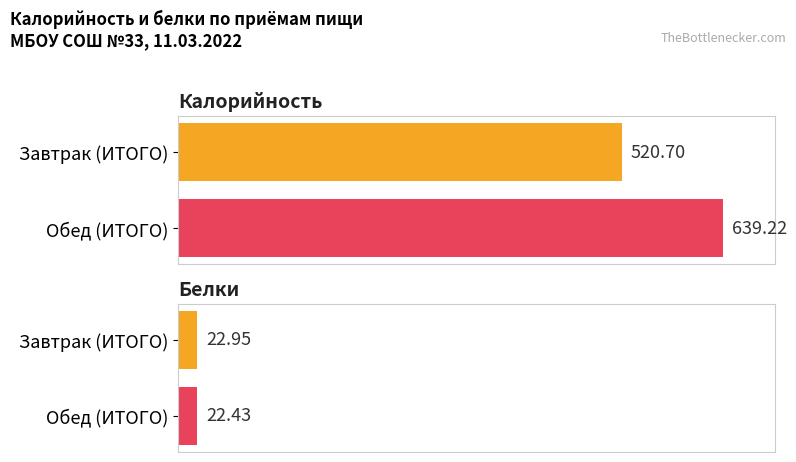

What are all the series names shown in the legend?

Калорийность, Белки